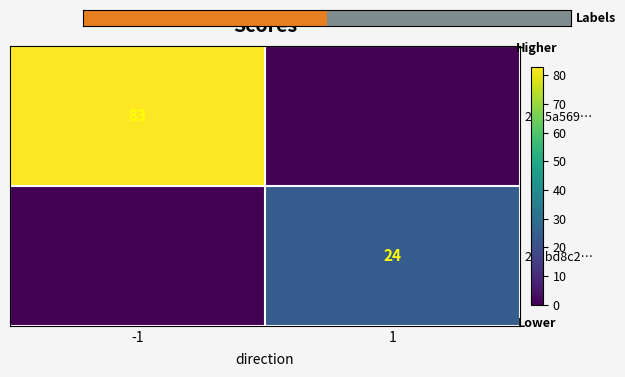

True or false: 2125a569… has a value of 126 at -1.

False